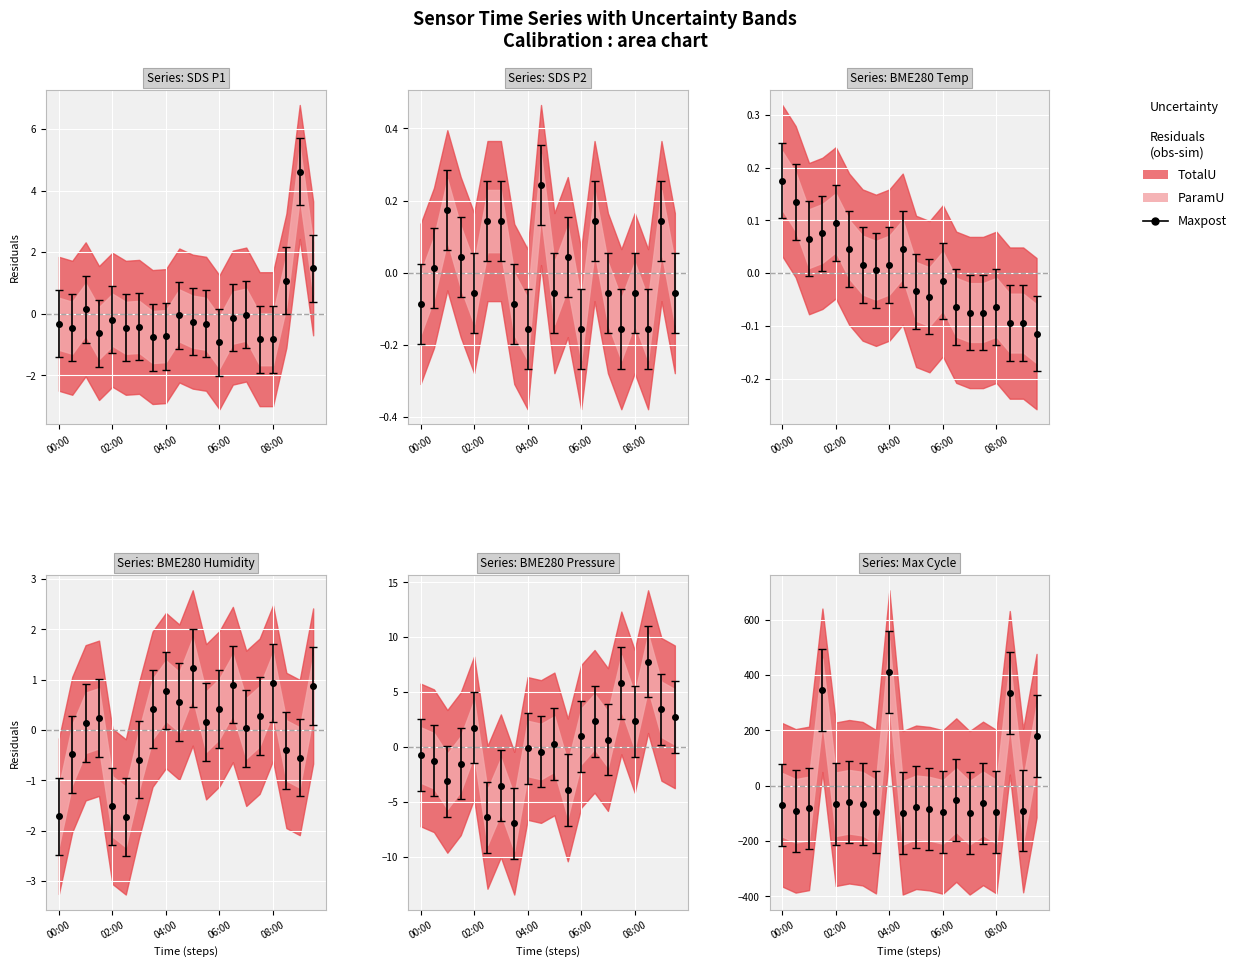

How many times do SDS_P1 and Max_cycle cross each other?

7